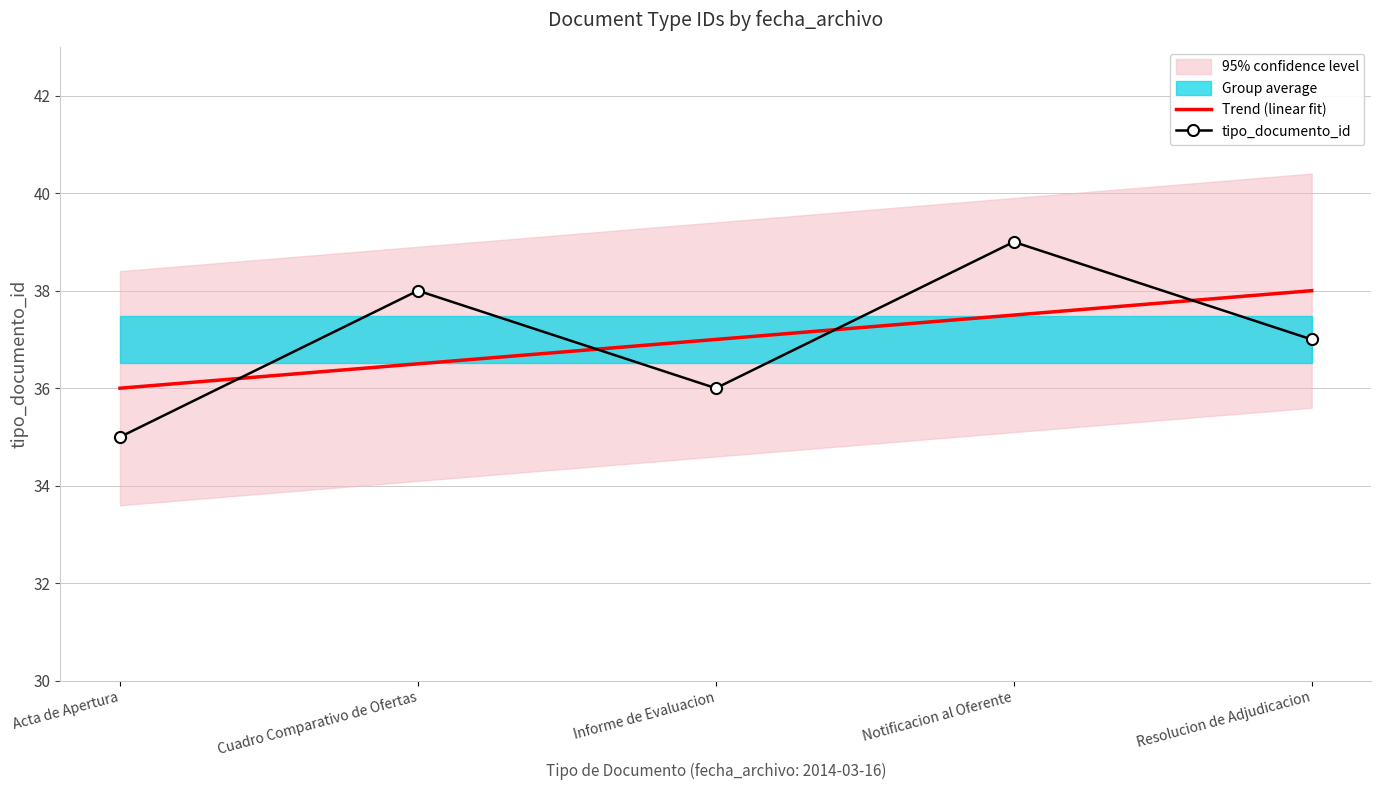

At which label does tipo_documento_id reach its peak?

Notificacion al Oferente